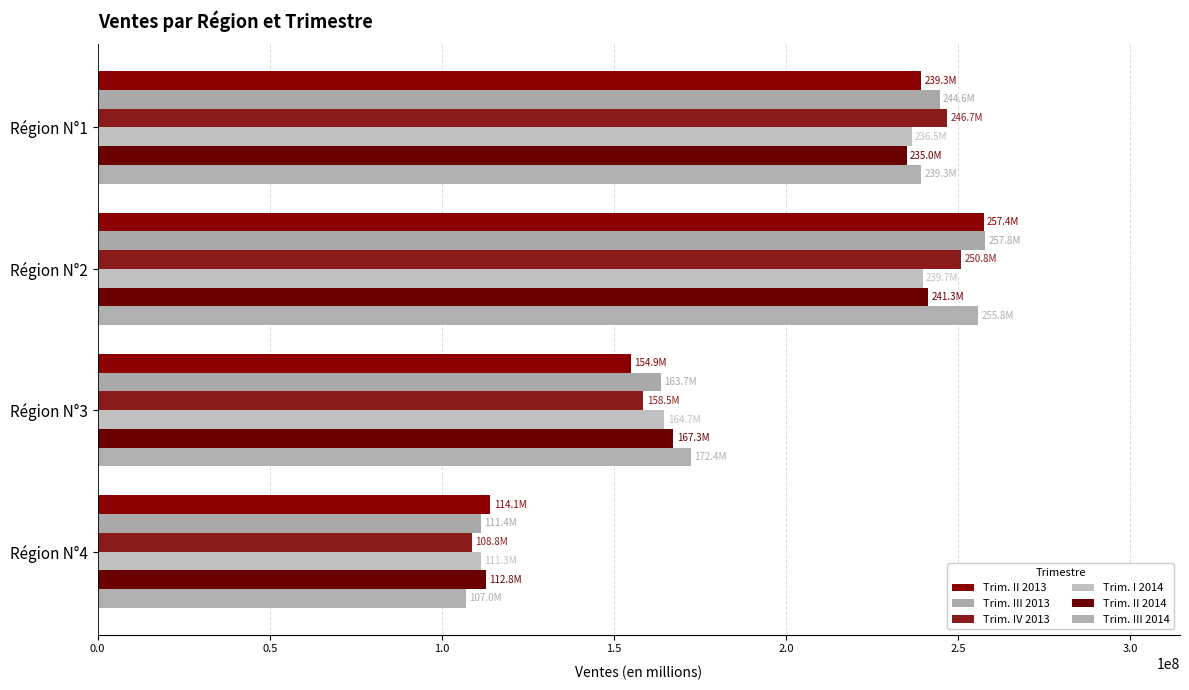

Which label corresponds to the largest value in the chart?

Région N°2